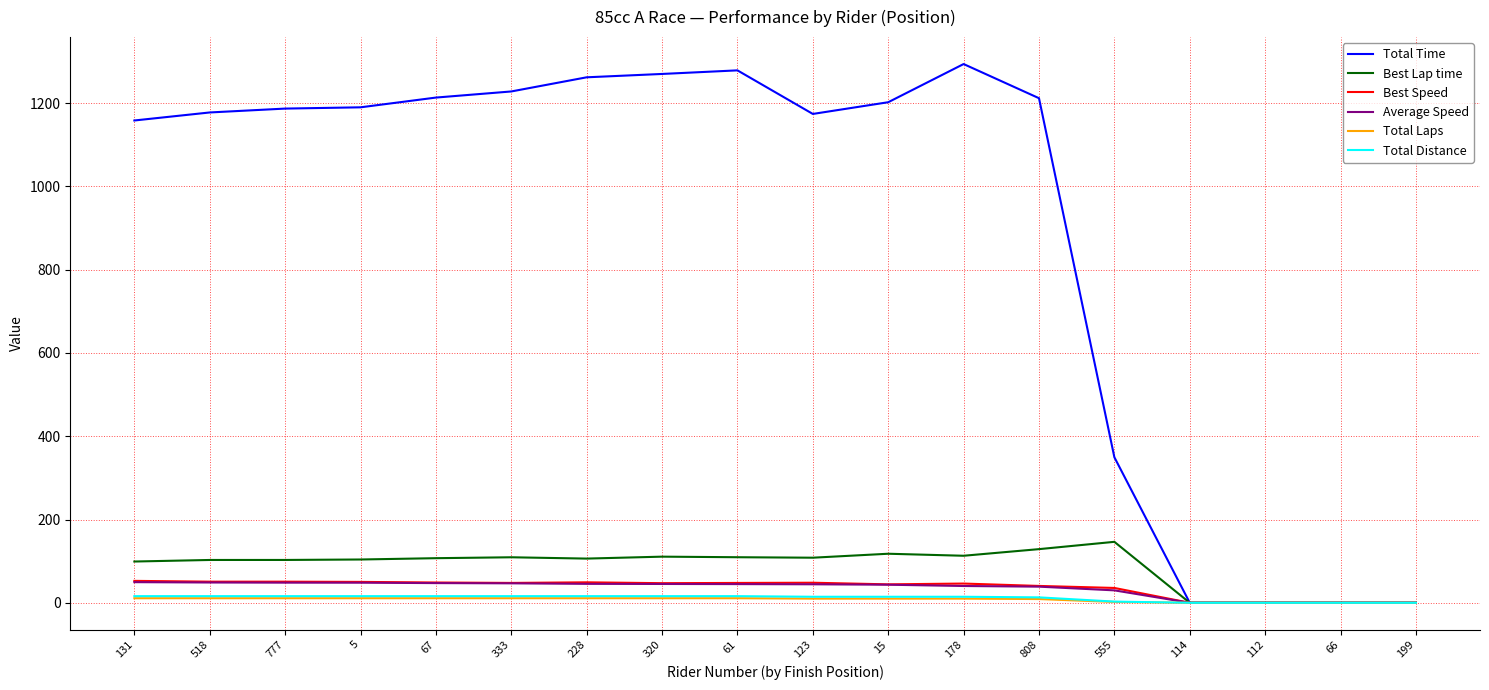

Which label corresponds to the largest value in the chart?

178